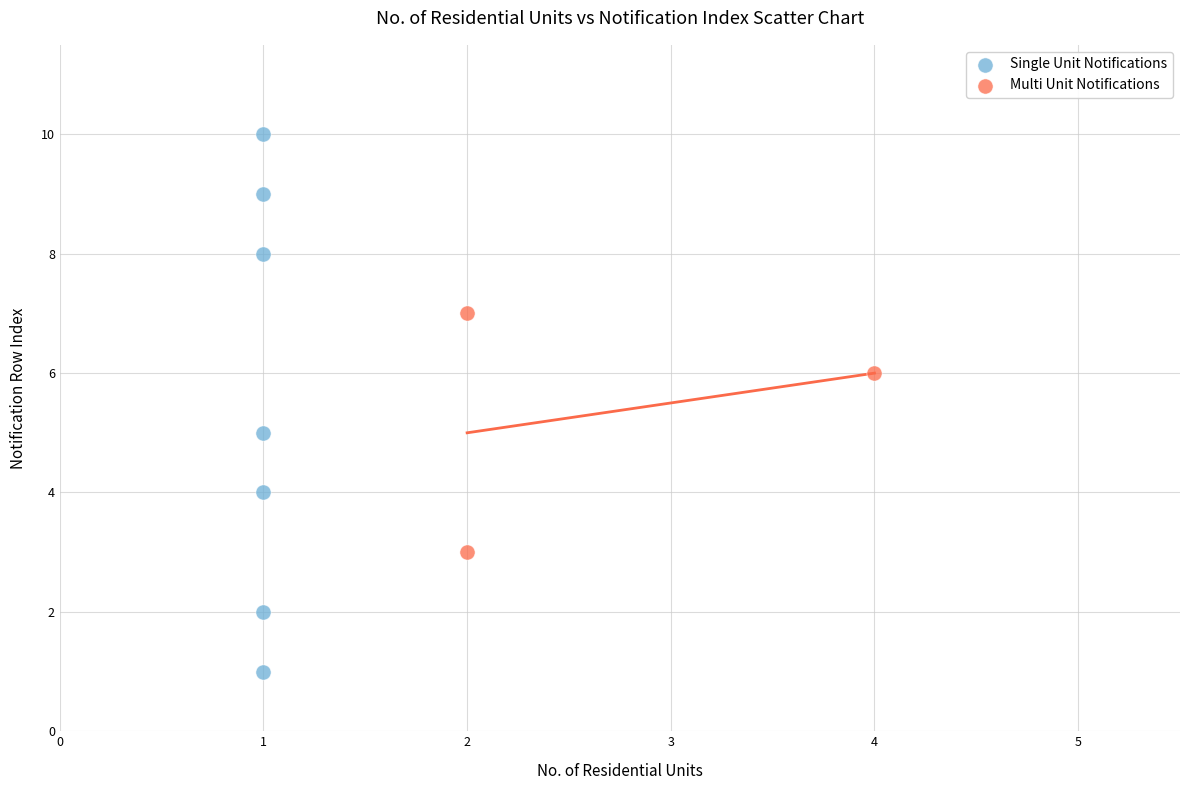

Which series has the widest spread of Y values?

Single Unit Notifications